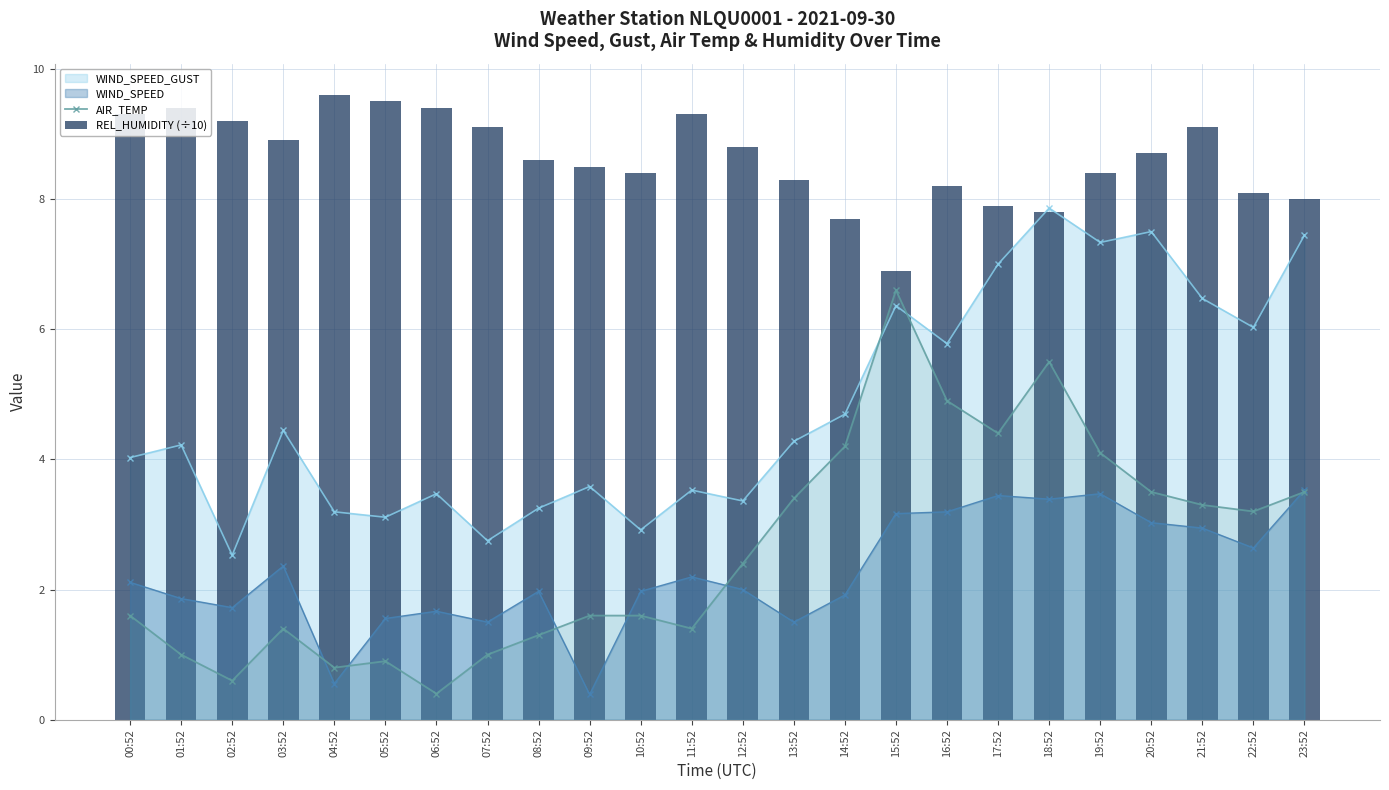

At how many categories does at least one series exceed 5?

24